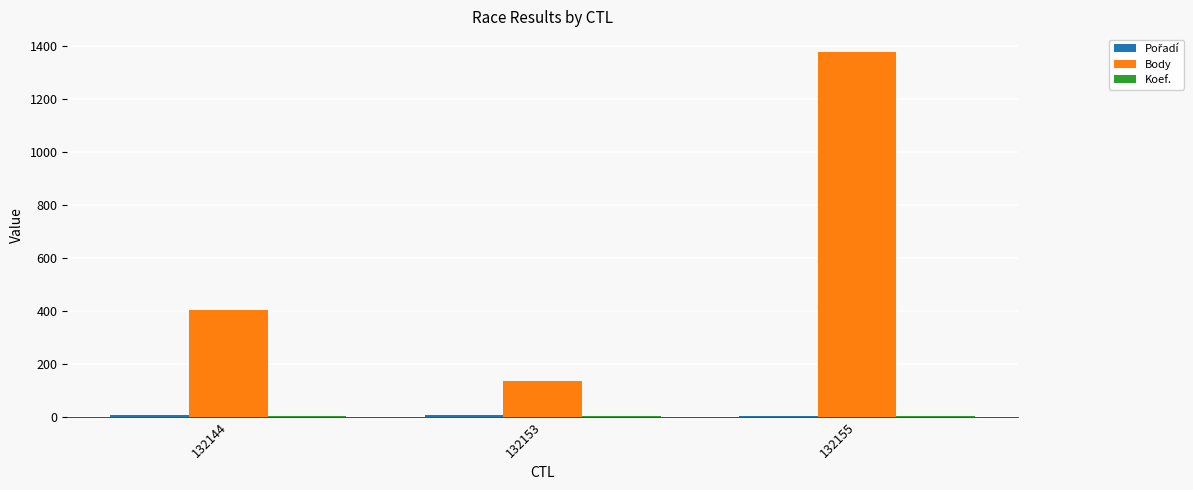

The value of Body at 132144 is 549. True or false?

False